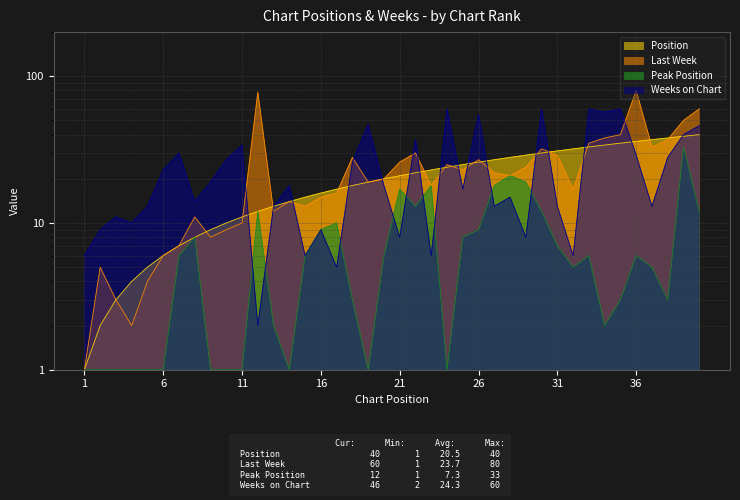

True or false: Peak Position and Last Week cross at least once.

False